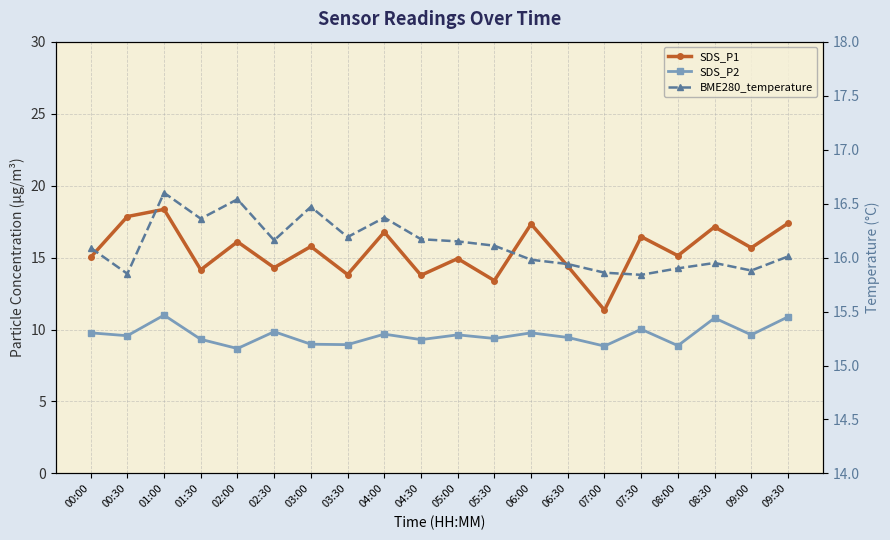

What value does the SDS_P2 series have at 00:00?

9.8